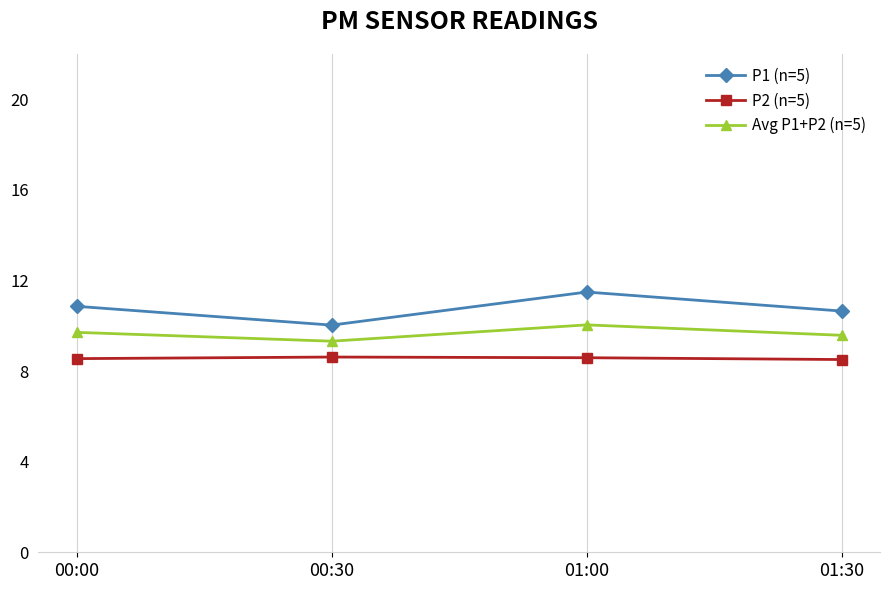

Between 00:00 and 01:00, which series saw the biggest shift?

P1 (n=5)